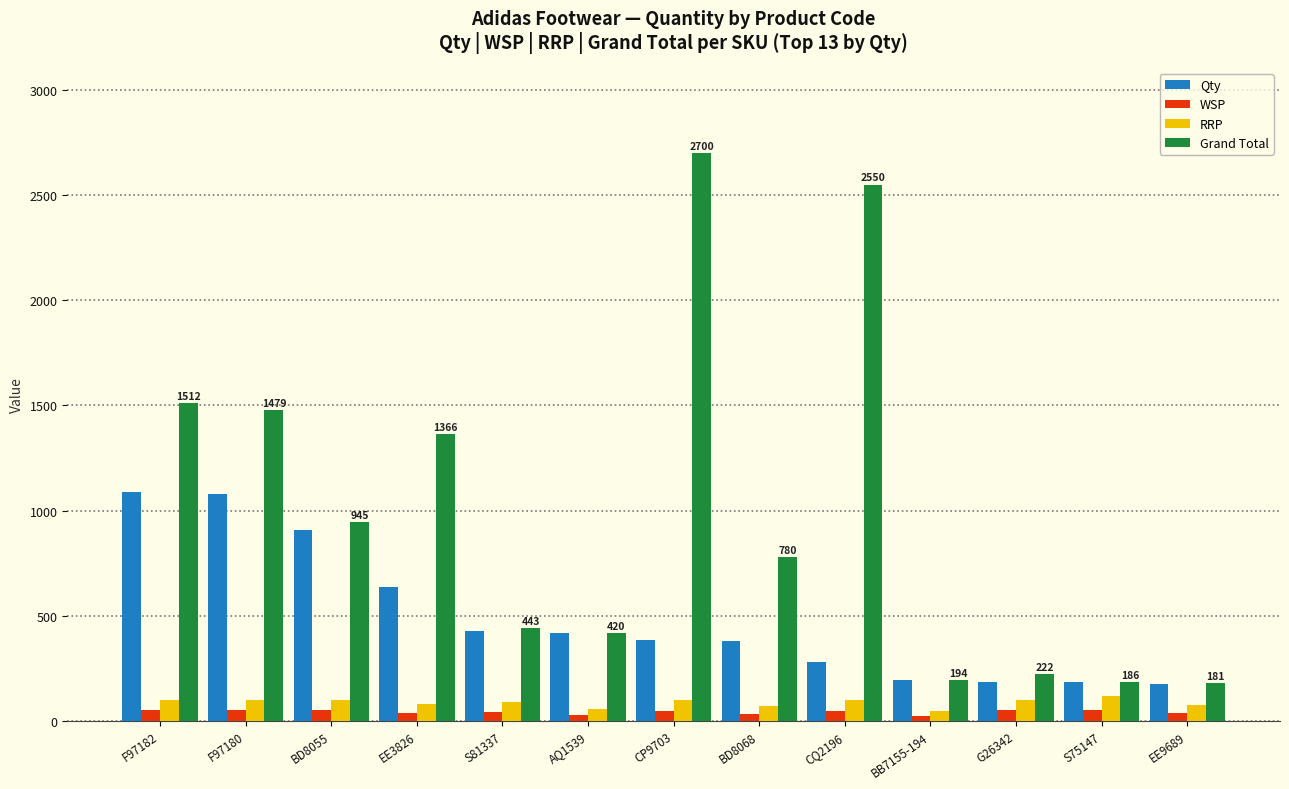

Which series has the largest range (max minus min)?

Grand Total